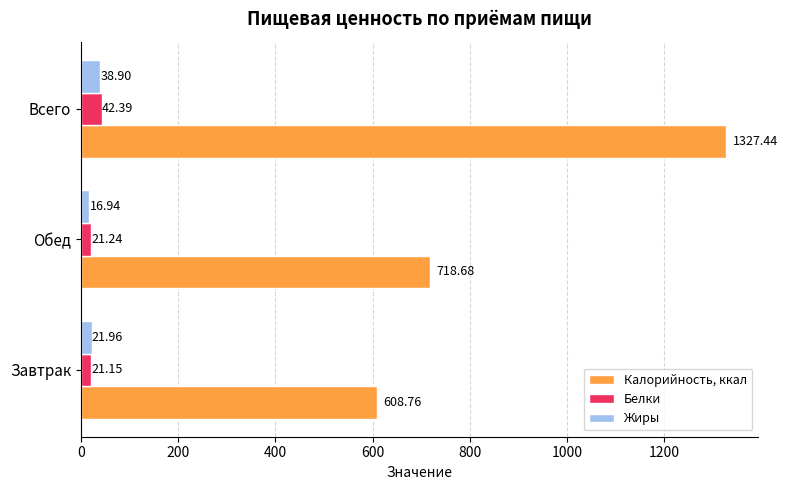

At which label does Жиры reach its minimum?

Обед